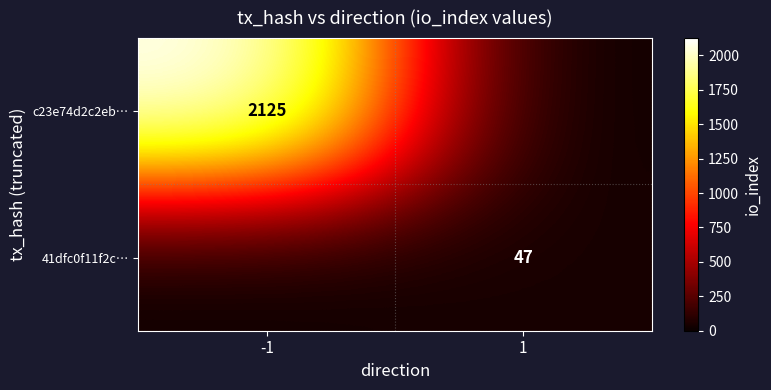

Is it true that c23e74d2c2eb… equals 811 at -1?

False